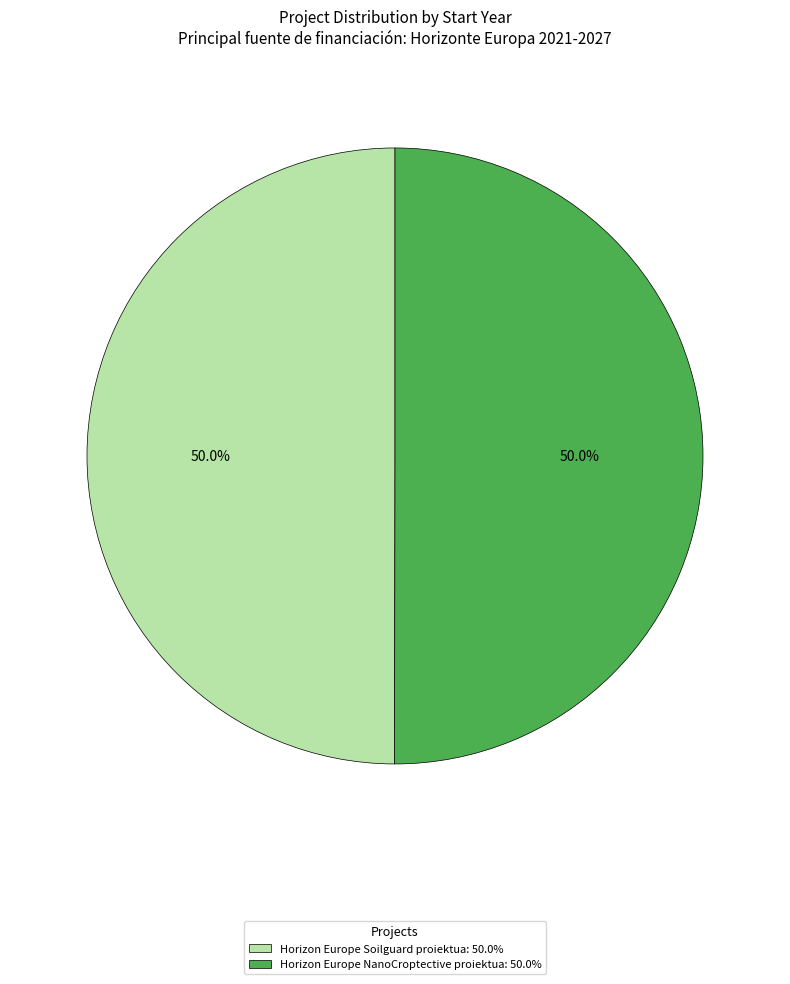

Approximately how many times larger is the value at Horizon Europe Soilguard proiektua: 50.0% compared to Horizon Europe NanoCroptective proiektua: 50.0%?

1.0